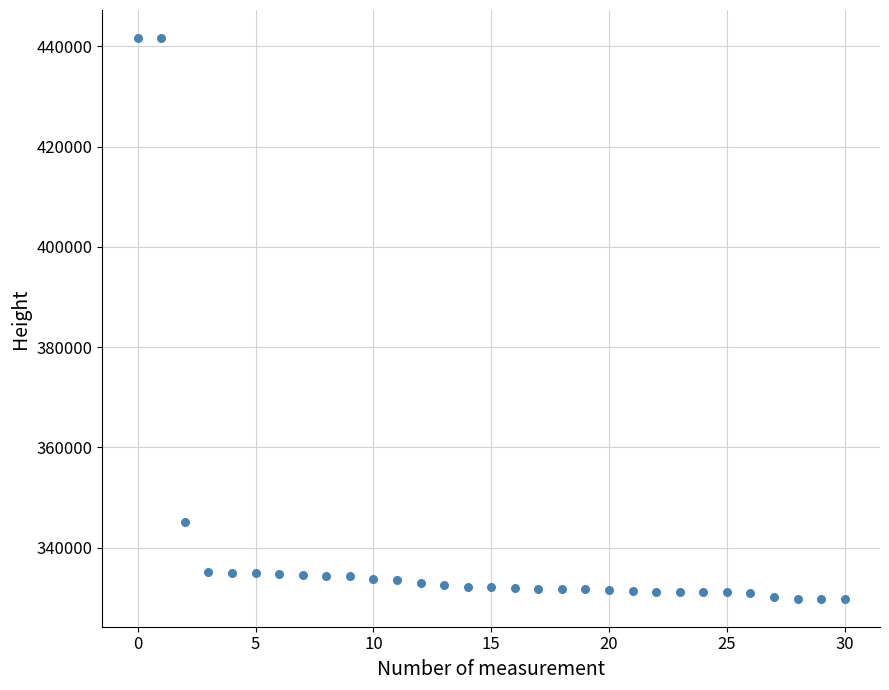

What is the range of Y values (max minus min)?

111849